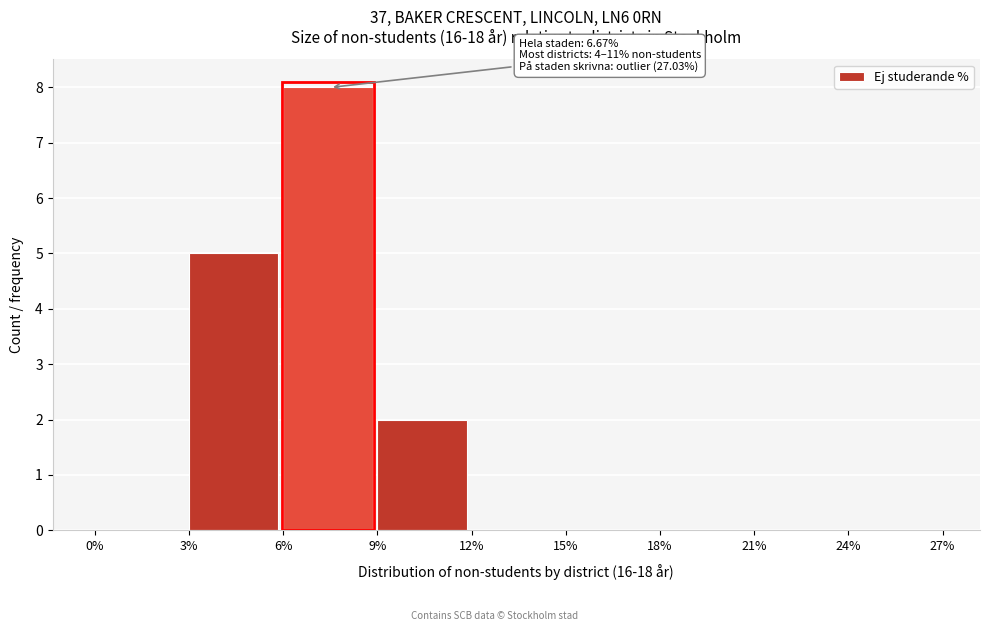

Over which range of the x-axis is the bar tallest?

6% to 9%